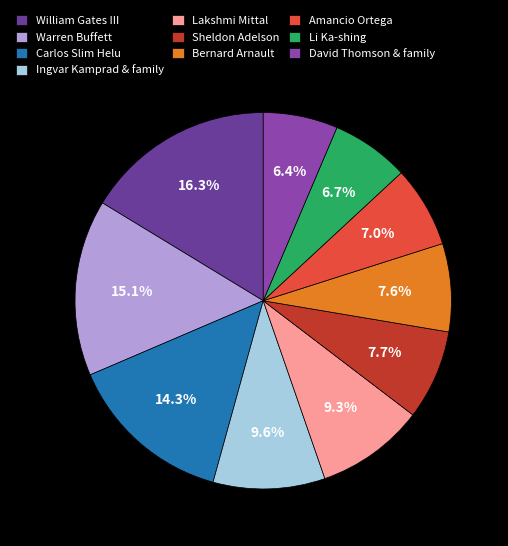

The Sheldon Adelson slice represents 1% of the pie. True or false?

False